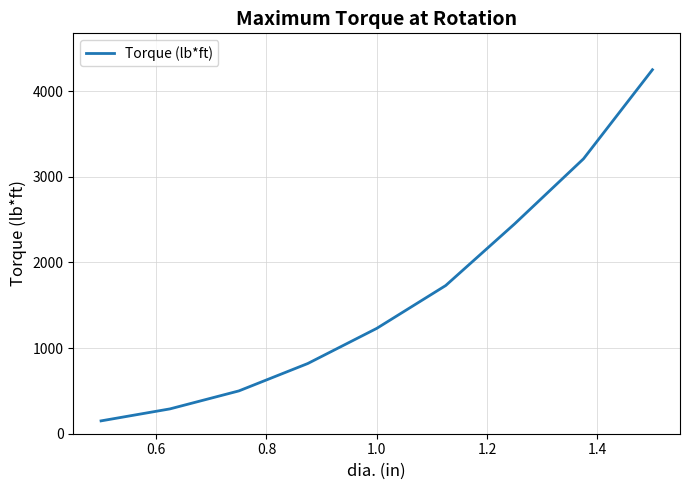

What is the smallest value displayed?

150